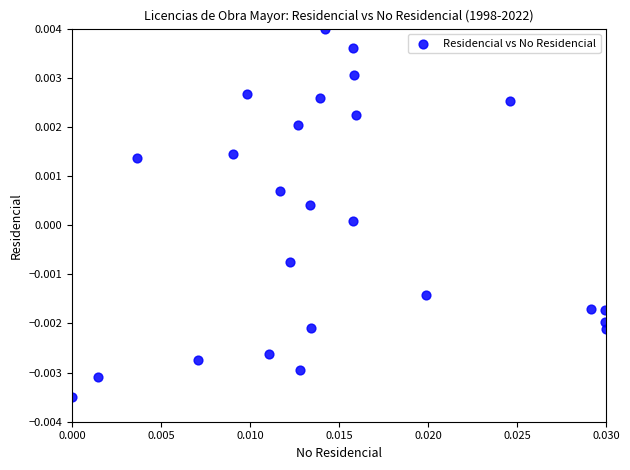

How many points are shown in the scatter plot?

25